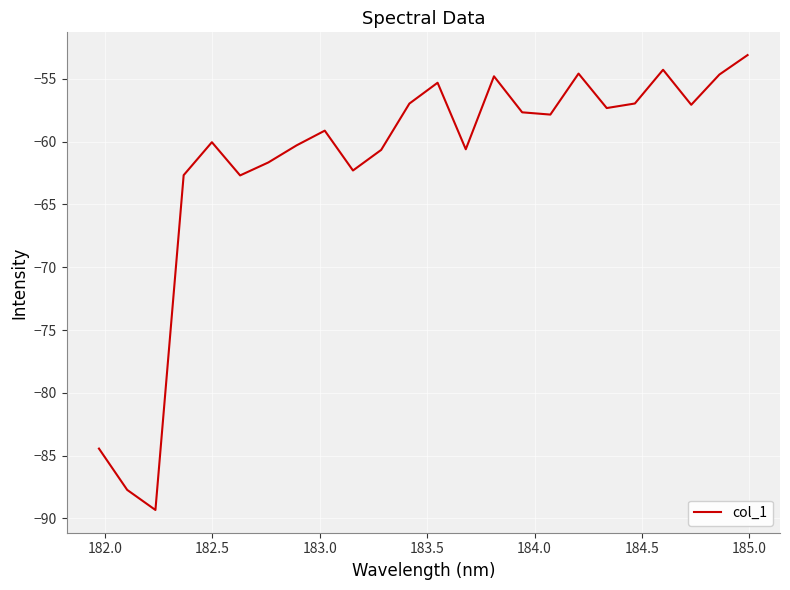

What is the difference between the maximum and minimum values?

36.2